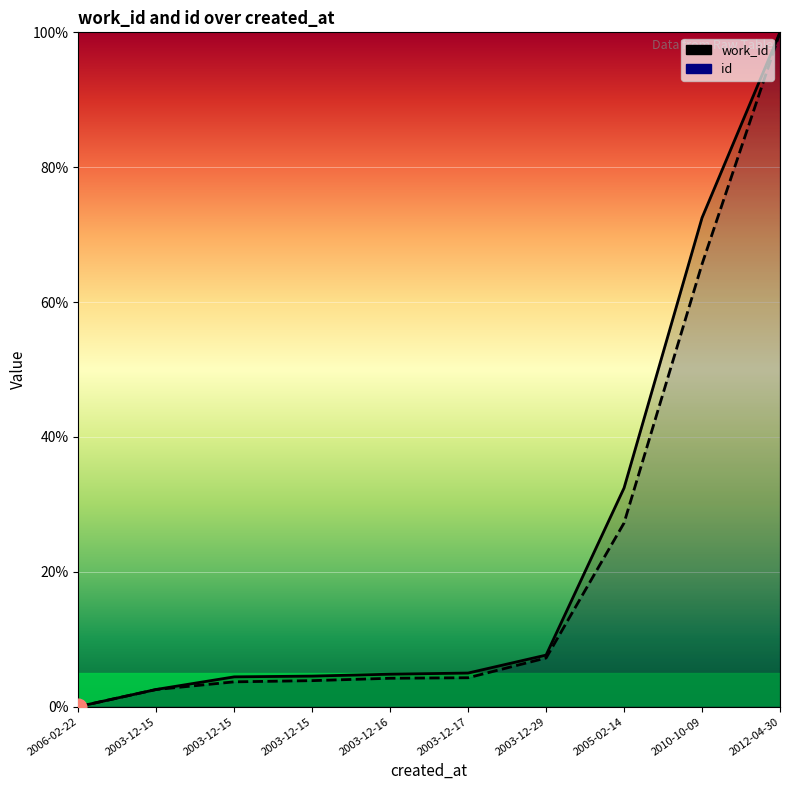

At which label does id reach its minimum?

2006-02-22